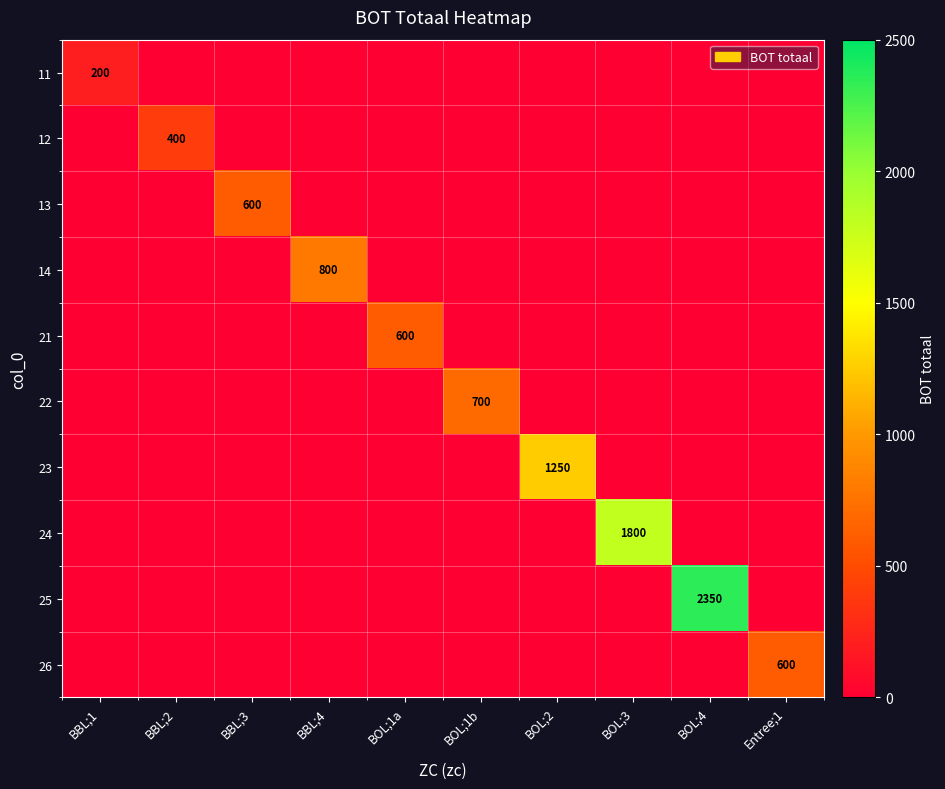

Rank the series by their maximum value, from lowest to highest.

11, 12, 13, 21, 26, 22, 14, 23, 24, 25